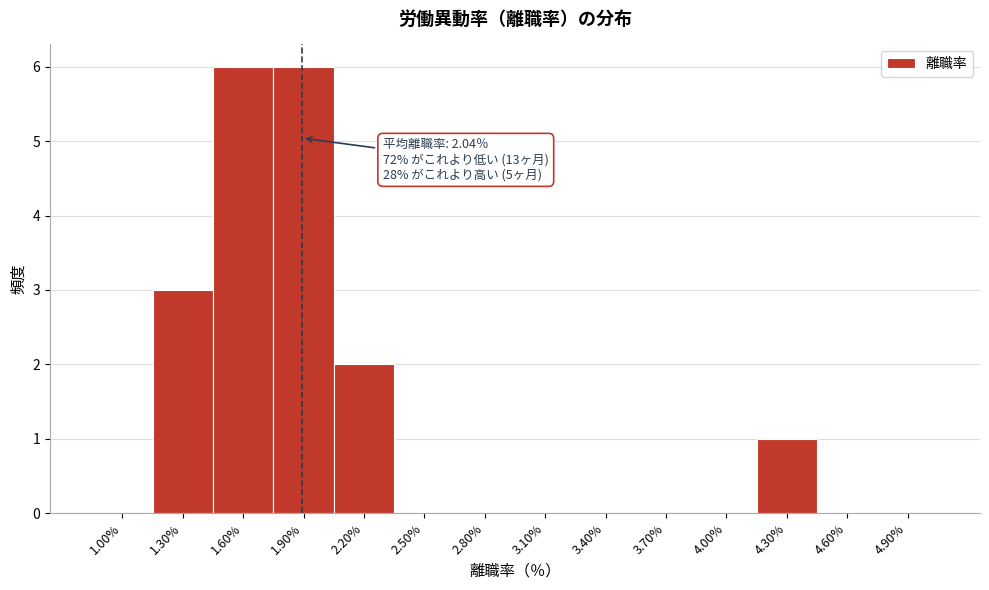

Reading left to right, transcribe all the data shown in this chart.

1.00%=0	1.30%=3	1.60%=6	1.90%=6	2.20%=2	2.50%=0	2.80%=0	3.10%=0	3.40%=0	3.70%=0	4.00%=0	4.30%=1	4.60%=0	4.90%=0